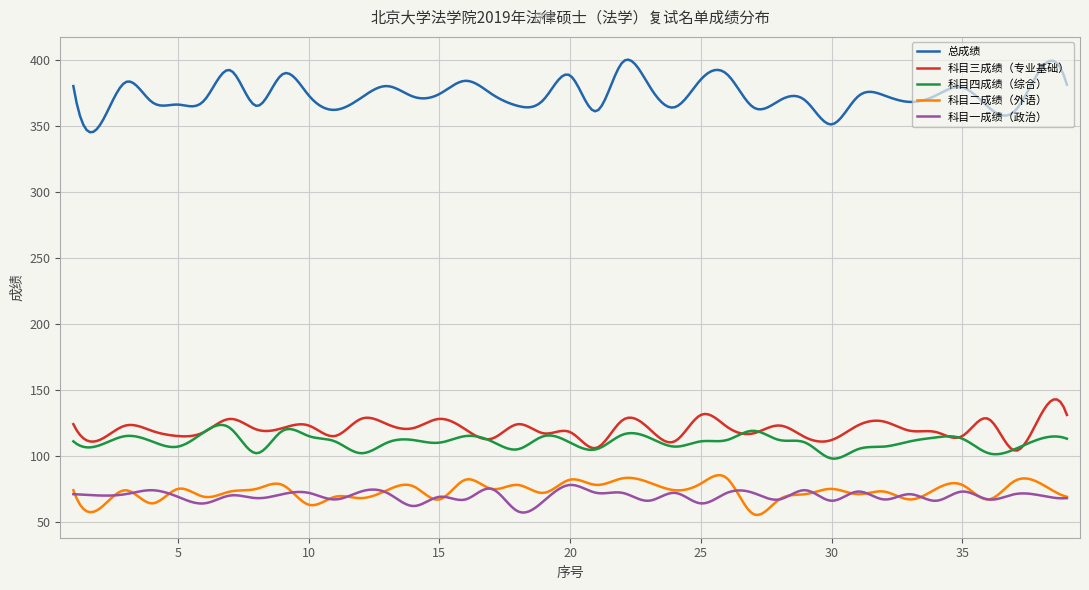

What is the lowest value of the 科目一成绩（政治） series?

57.1